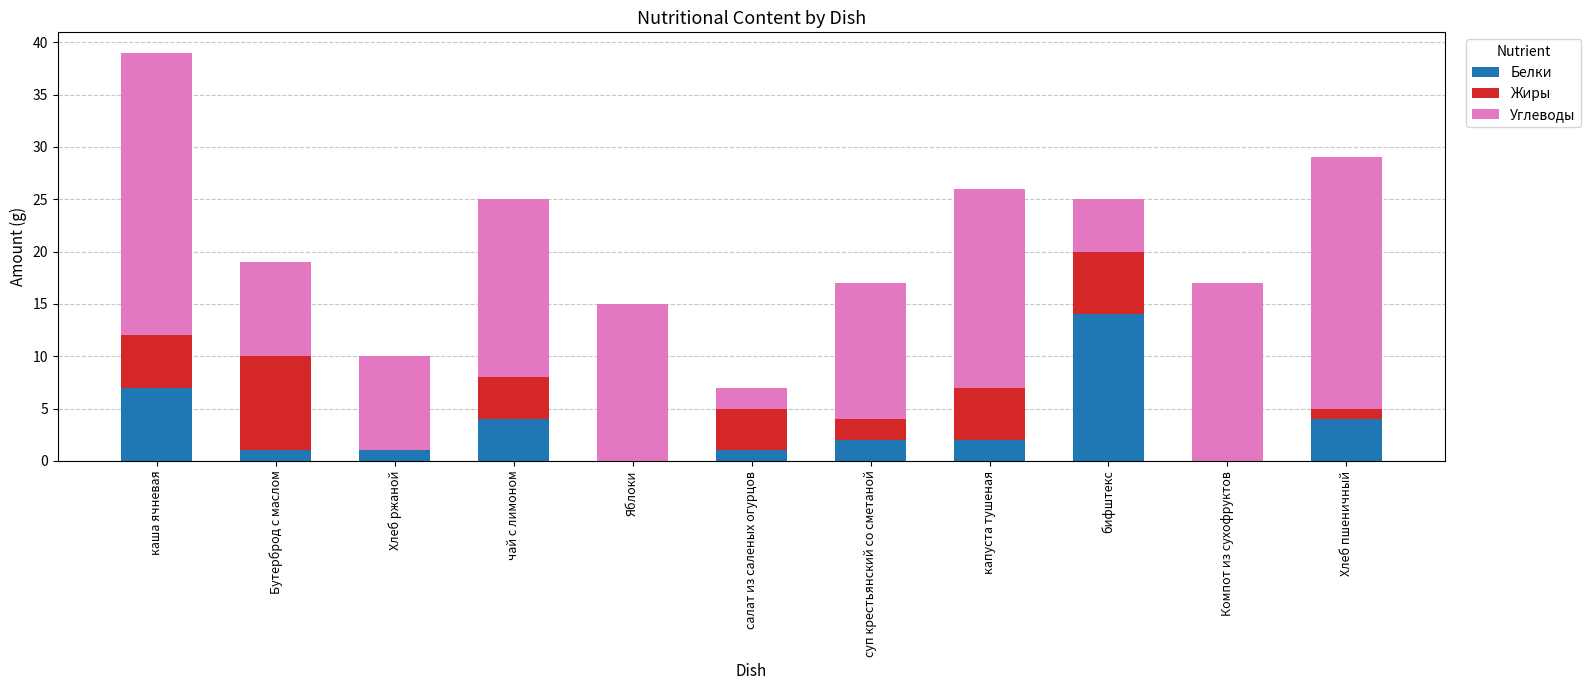

True or false: Белки has a value of 7 at Яблоки.

False